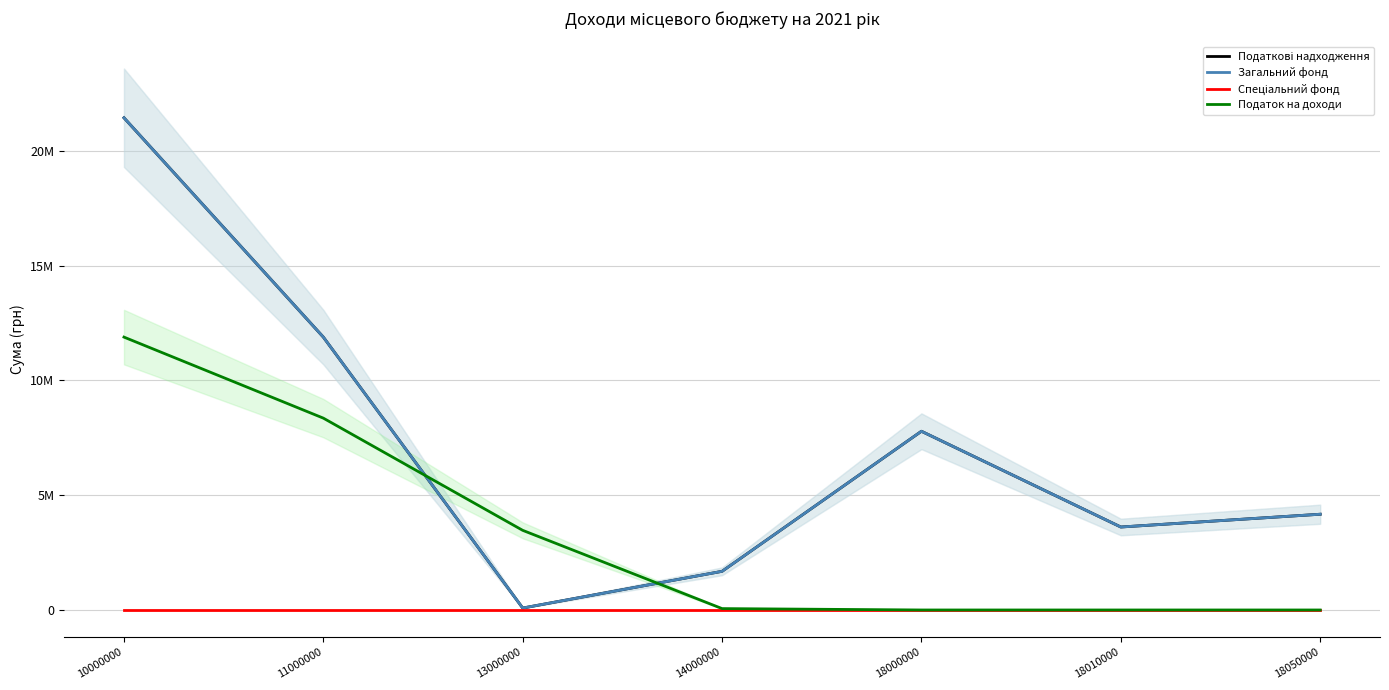

What is the spread (max minus min) of values at 14000000?

1684100